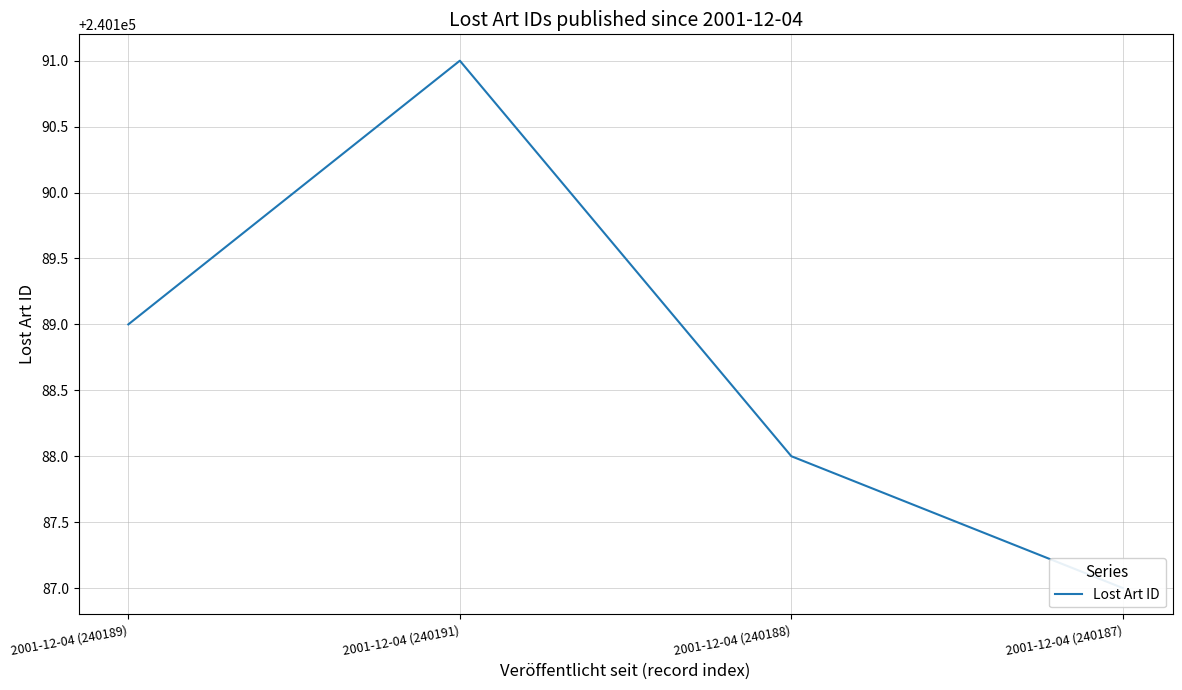

Which has a higher value, 2001-12-04 (240187) or 2001-12-04 (240188)?

2001-12-04 (240188)